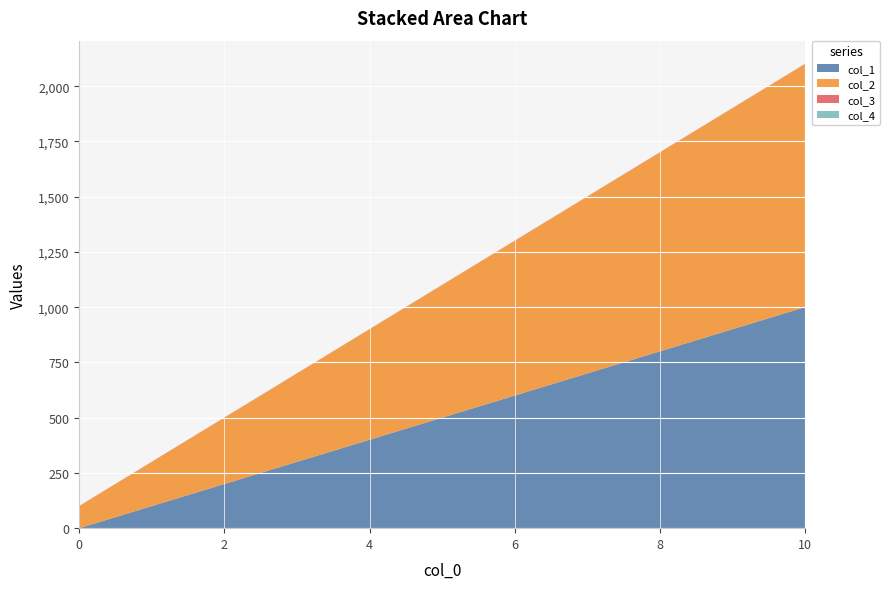

Reading right to left, transcribe all the data shown in this chart.

col_1: 10=1000	9=900	8=800	7=700	6=600	5=500	4=400	3=300	2=200	1=100	0=0
col_2: 10=1100	9=1000	8=900	7=800	6=700	5=600	4=500	3=400	2=300	1=200	0=100
col_3: 10=1	9=1	8=1	7=1	6=1	5=1	4=1	3=1	2=1	1=1	0=1
col_4: 10=0	9=0	8=0	7=0	6=0	5=0	4=0	3=0	2=0	1=0	0=0